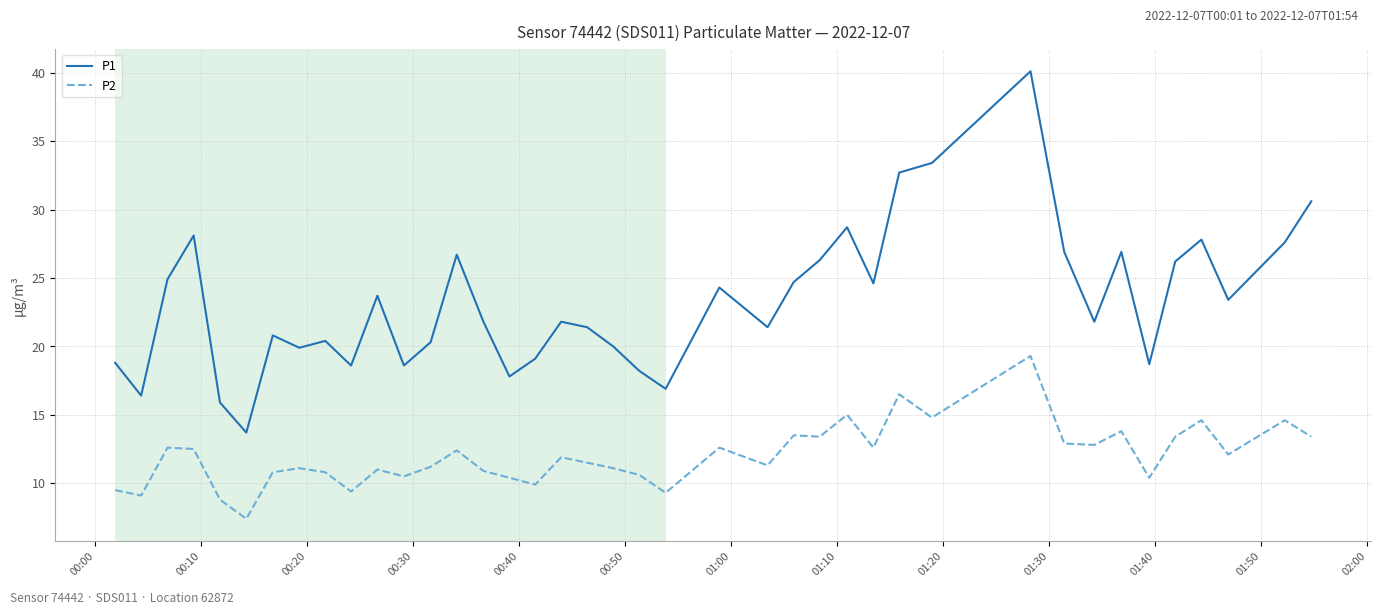

Which series has the largest total across all categories?

P1